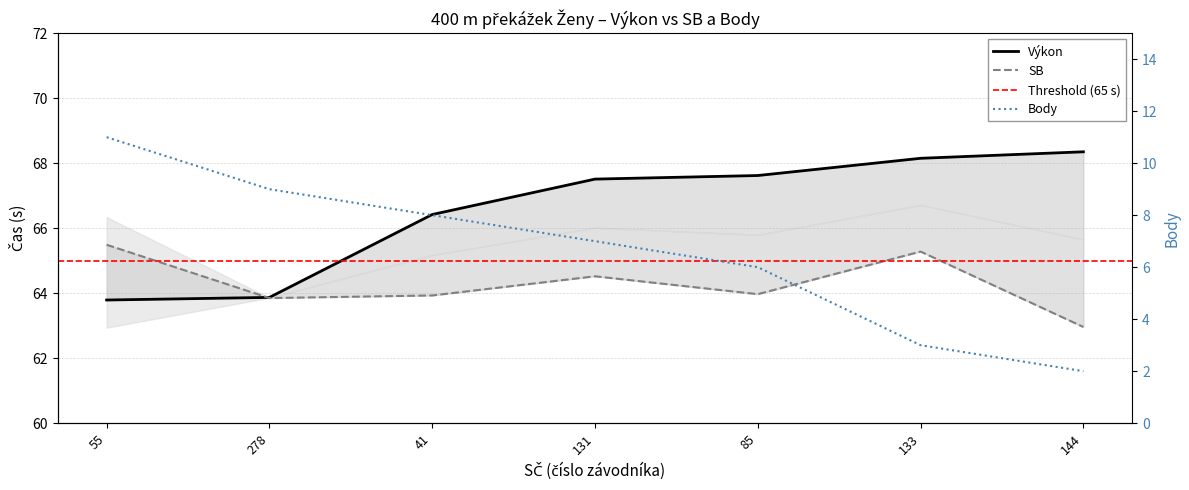

What is the total value across all series at 131?

139.0